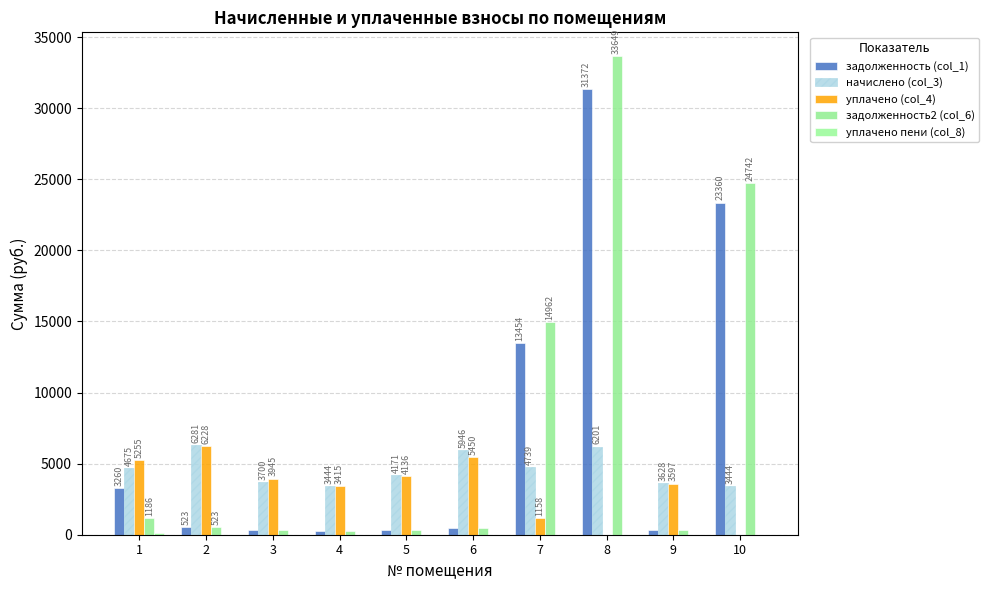

Where is уплачено (col_4) nearest to the value 3114?

4